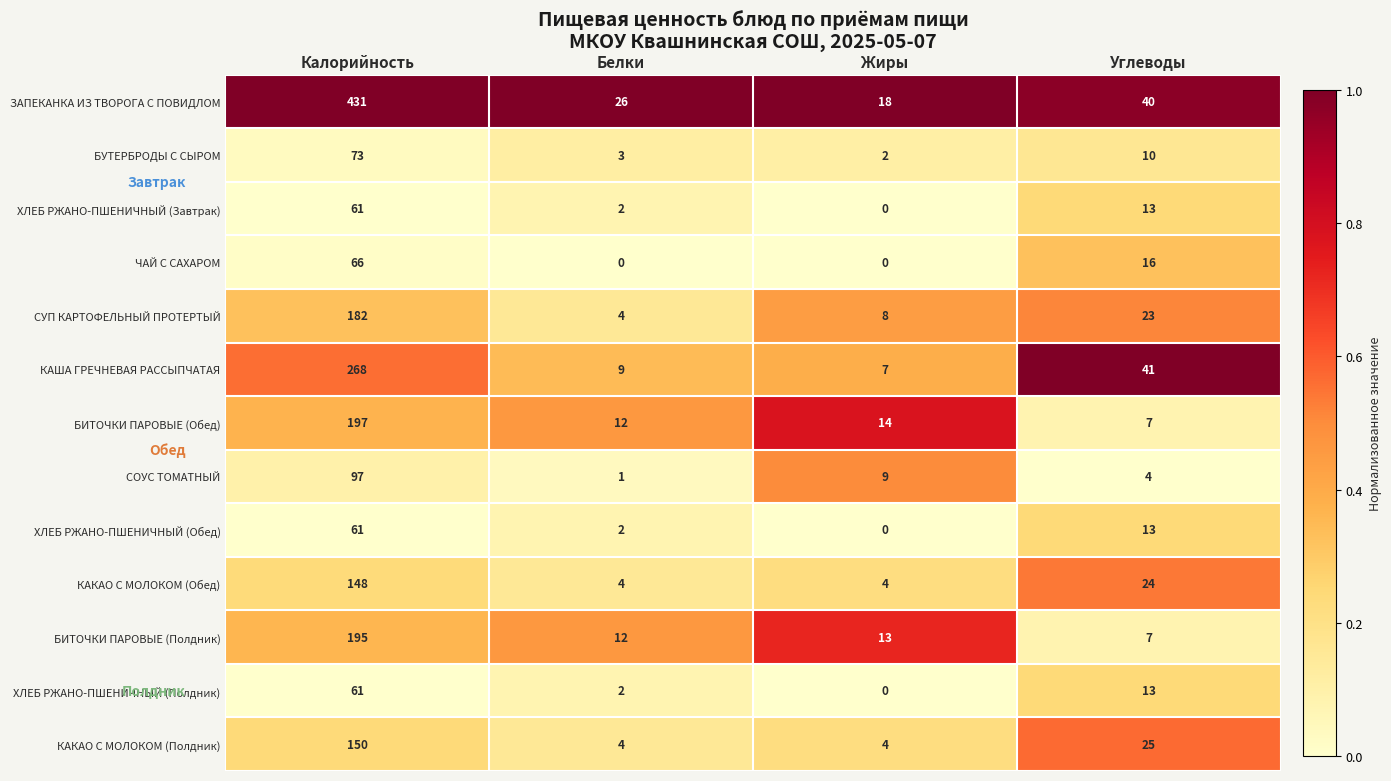

Which category has the lowest value in the БИТОЧКИ ПАРОВЫЕ (Полдник) series?

Углеводы